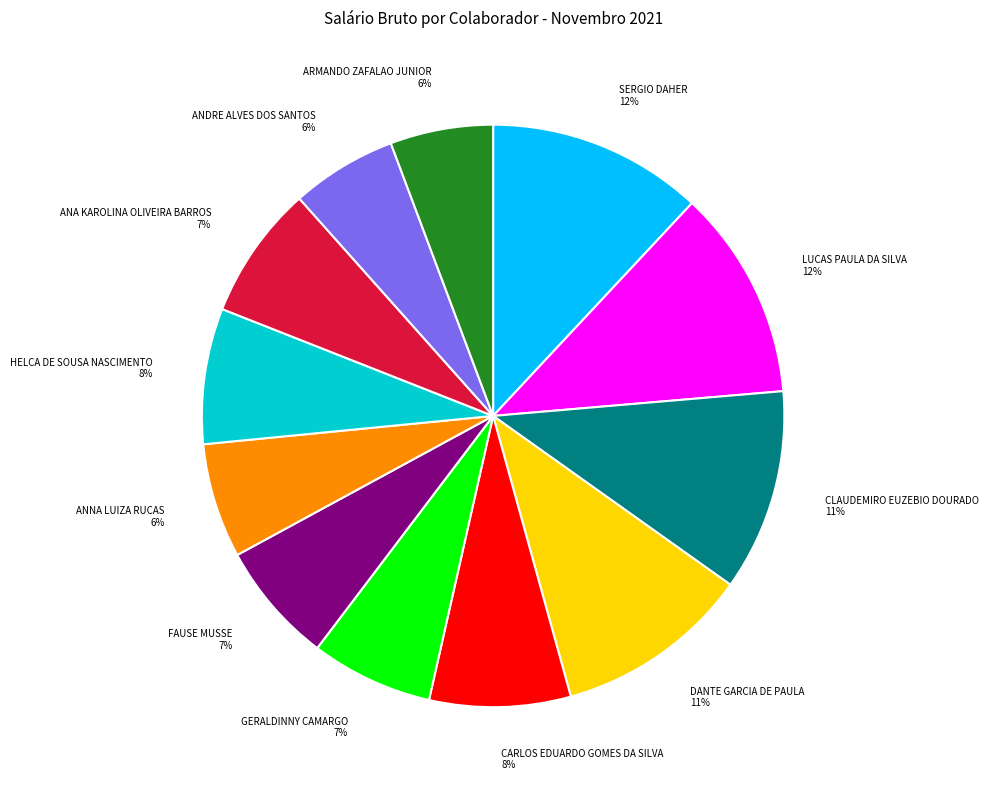

Which has a higher value, ARMANDO ZAFALAO JUNIOR or LUCAS PAULA DA SILVA?

LUCAS PAULA DA SILVA